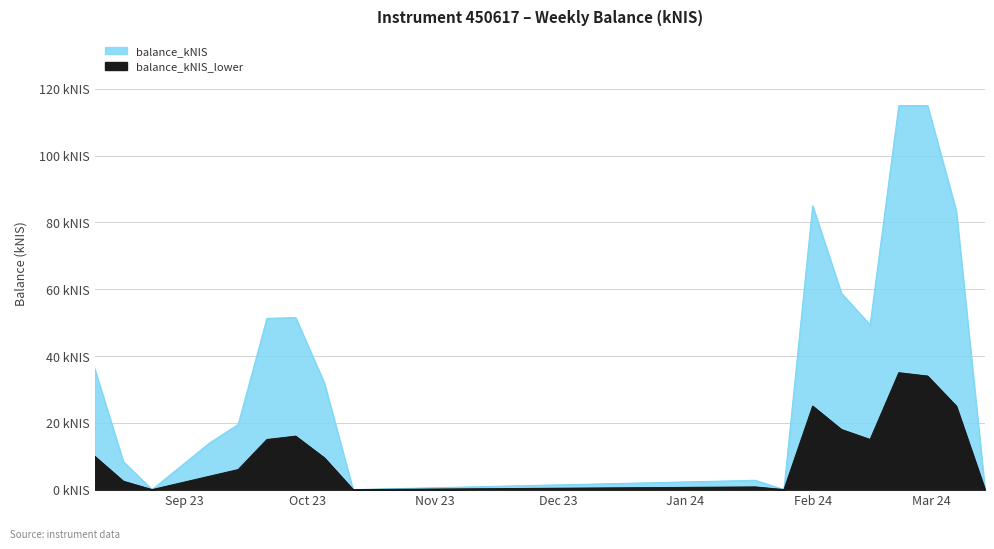

What is the sum of all balance_kNIS values?

722.2